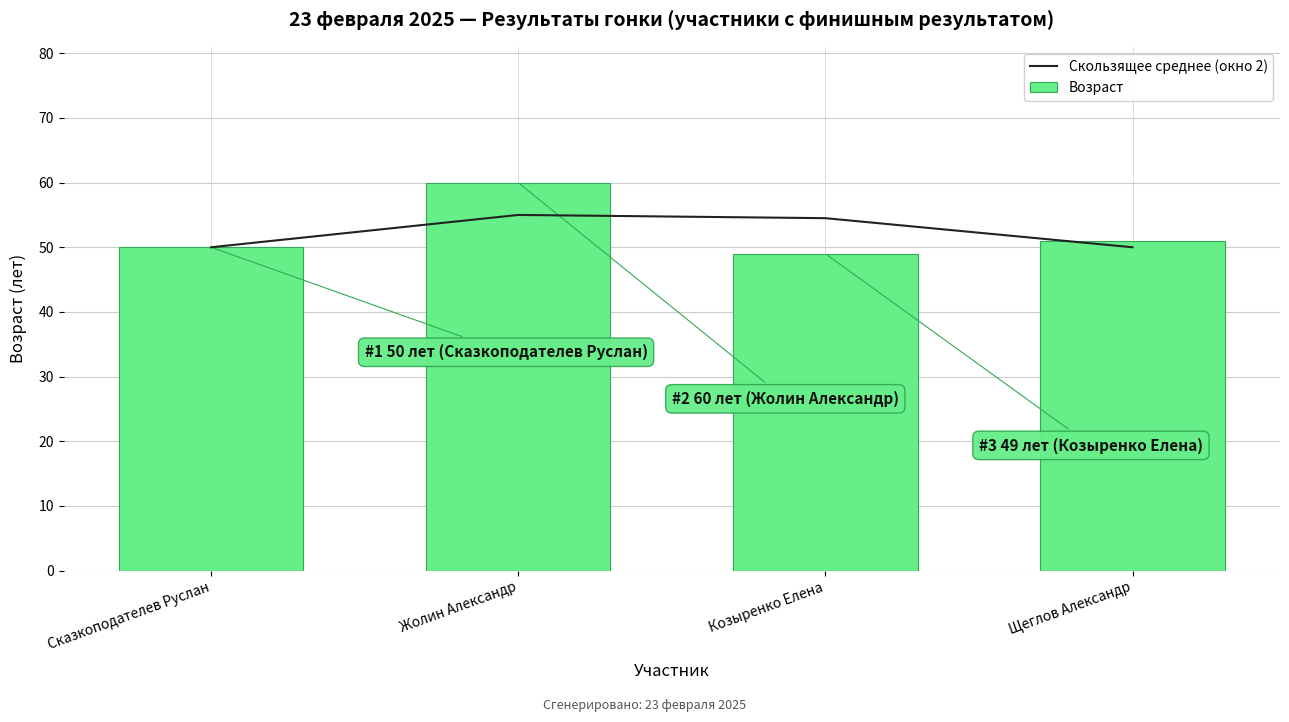

The Возраст series shows 39 at Жолин Александр. True or false?

False